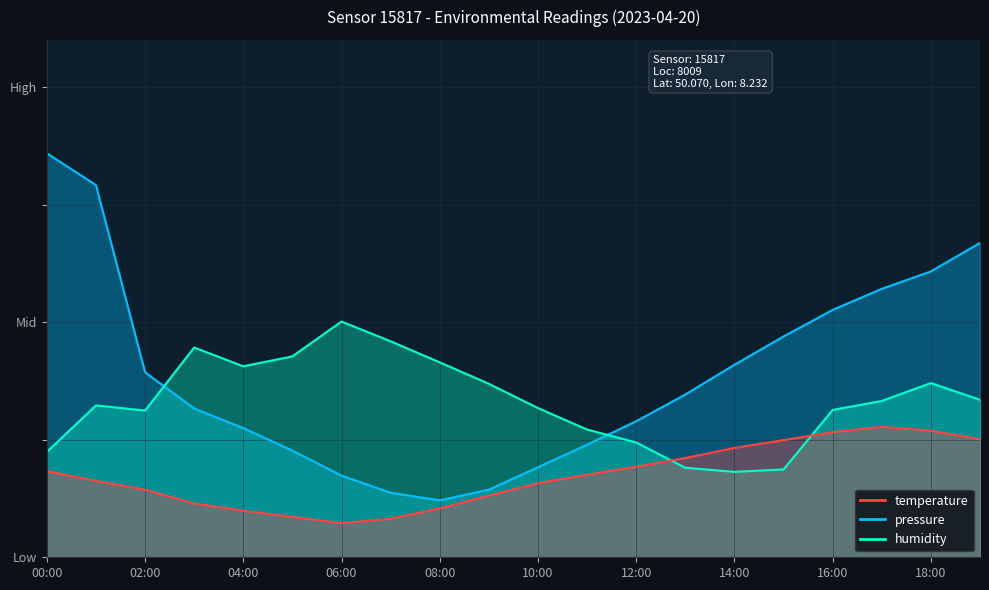

Does the chart have visible grid lines?

Yes